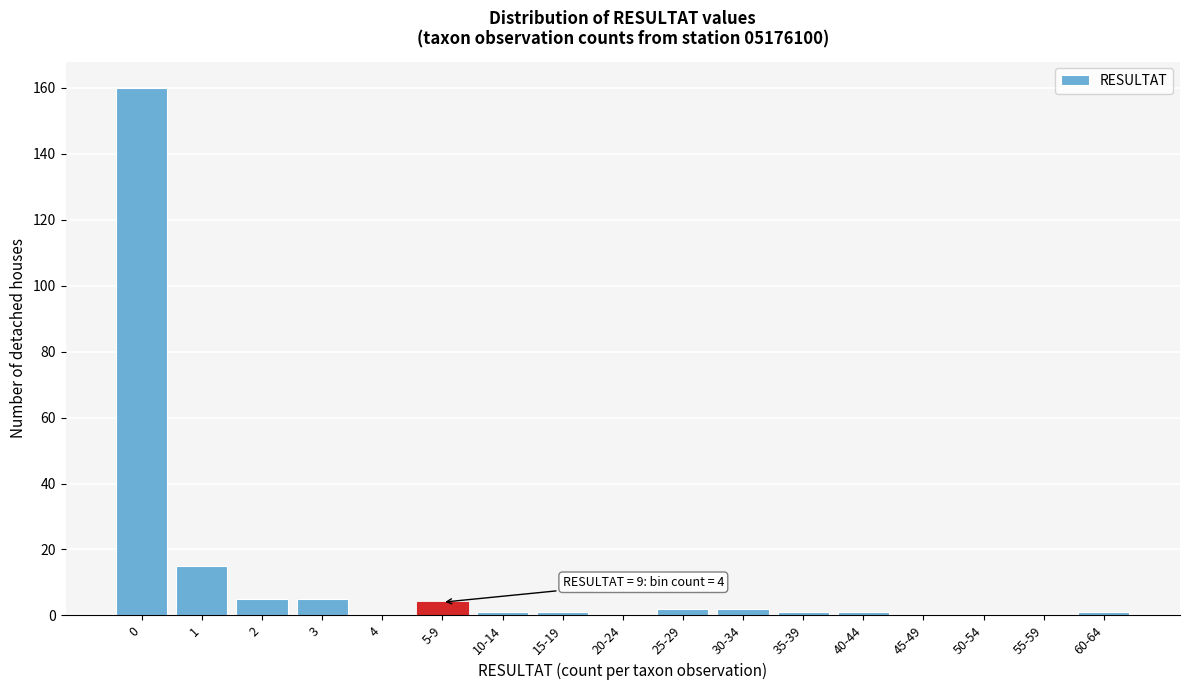

Reading left to right, what are all the values shown in this chart?

0=160	1=15	2=5	3=5	4=0	5-9=4	10-14=1	15-19=1	20-24=0	25-29=2	30-34=2	35-39=1	40-44=1	45-49=0	50-54=0	55-59=0	60-64=1